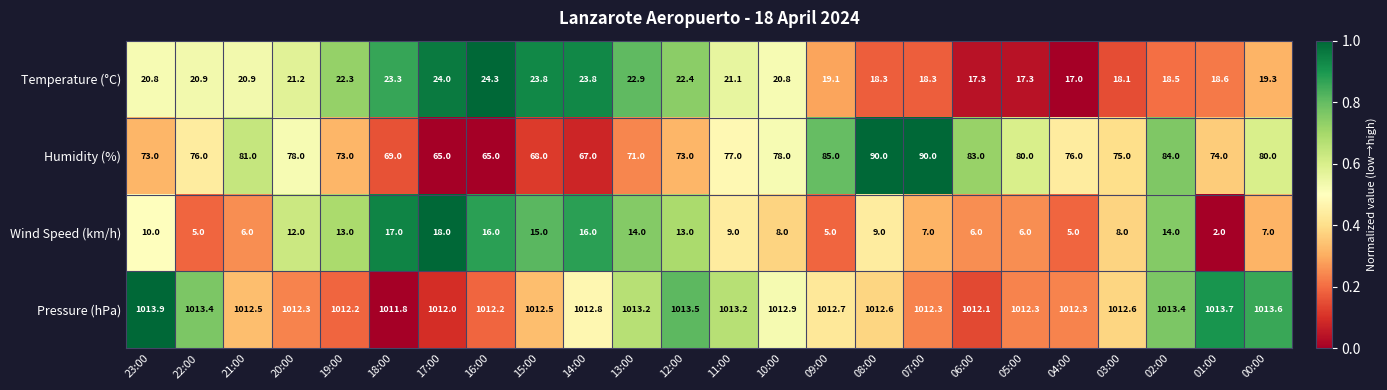

Which series changed the most between 19:00 and 07:00?

Humidity (%)